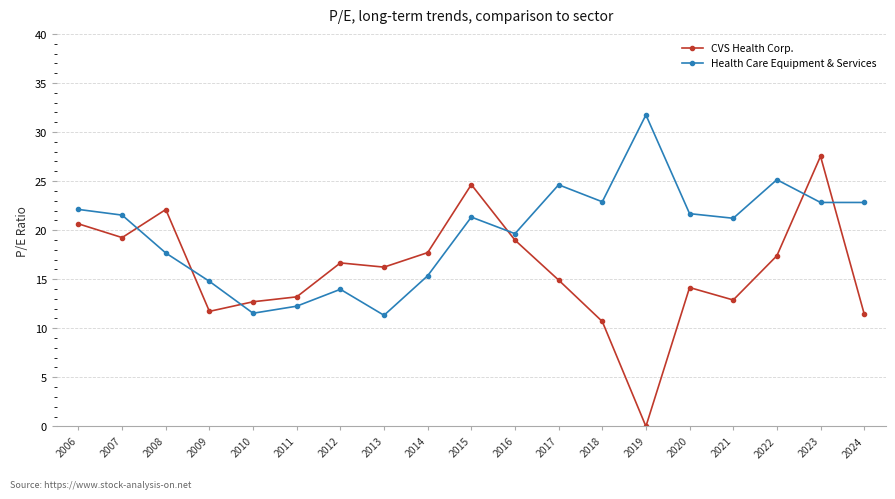

What are all the series names shown in the legend?

CVS Health Corp., Health Care Equipment & Services